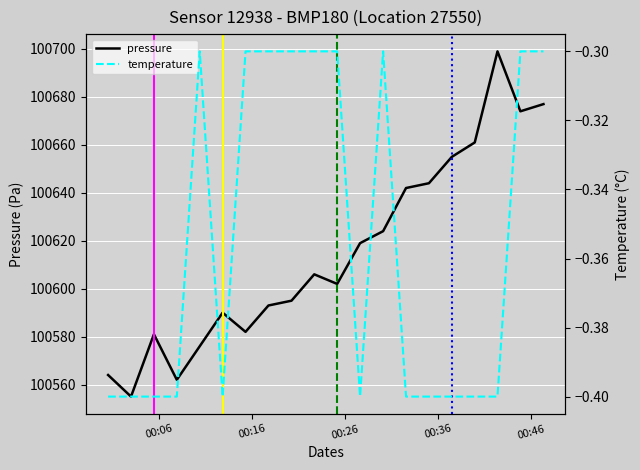

What is the lowest value of the pressure series?

100555